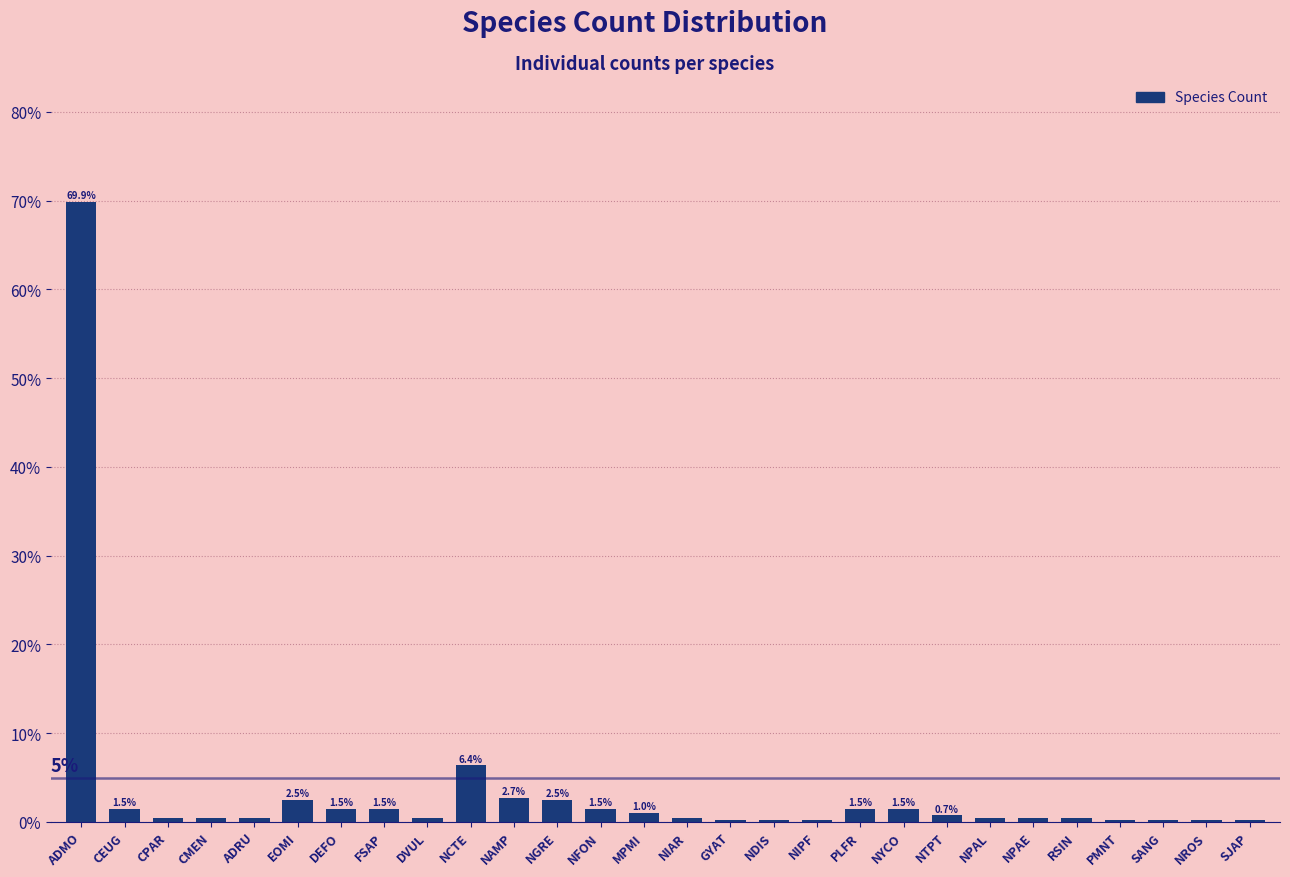

What is the change in value from CEUG to CMEN?

-1.0